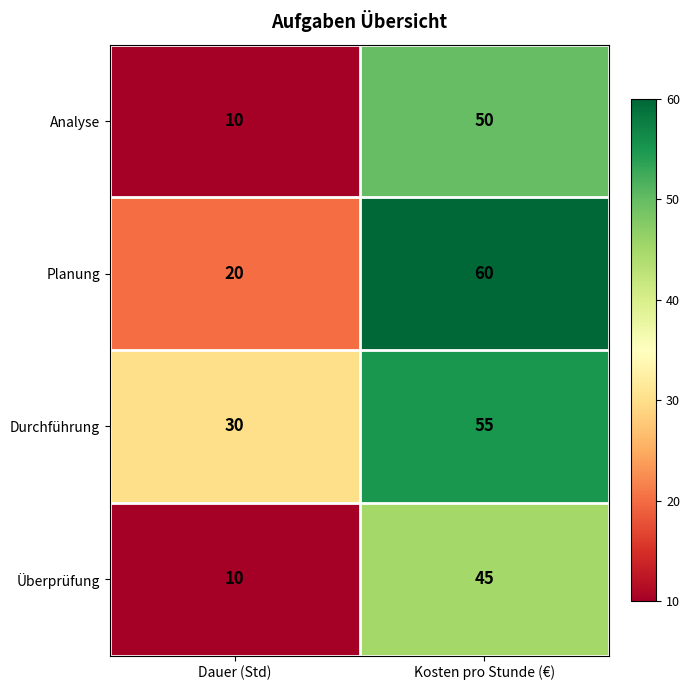

The value of Durchführung at Dauer (Std) is 19. True or false?

False